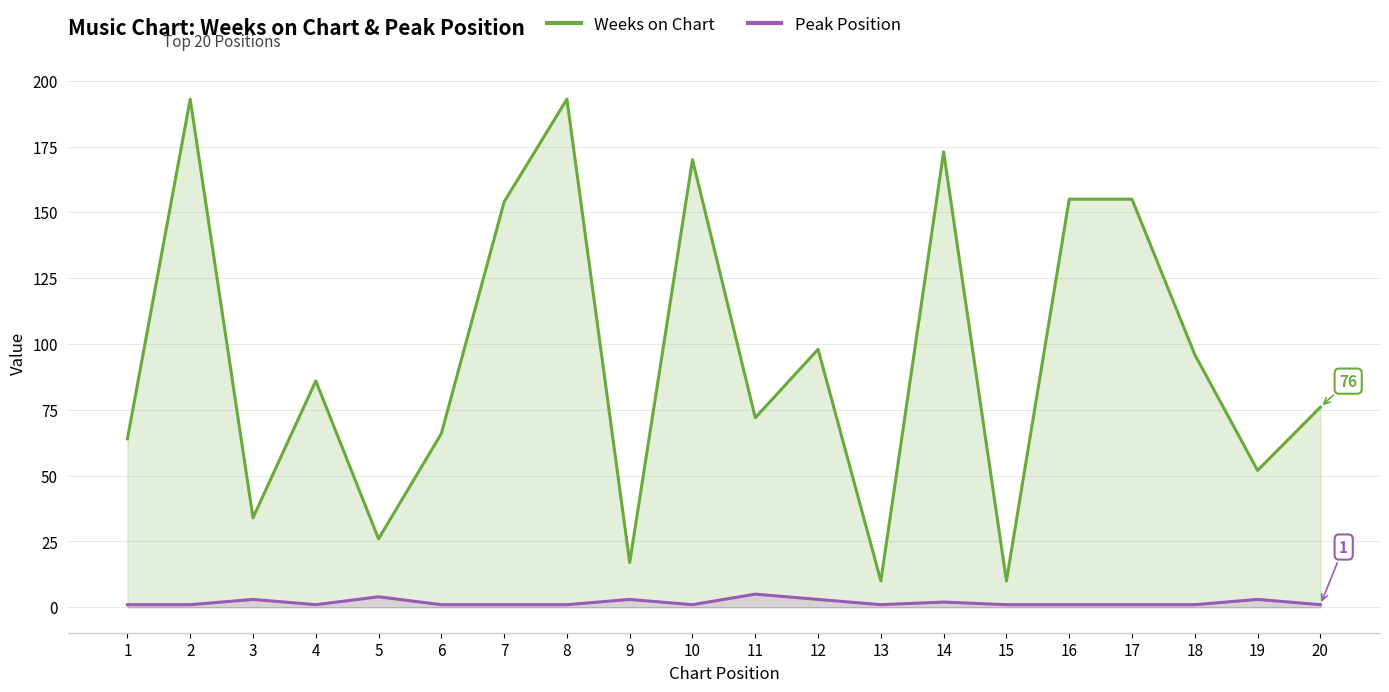

Rank the categories by Weeks on Chart value from highest to lowest.

2, 8, 14, 10, 16, 17, 7, 12, 18, 4, 20, 11, 6, 1, 19, 3, 5, 9, 13, 15